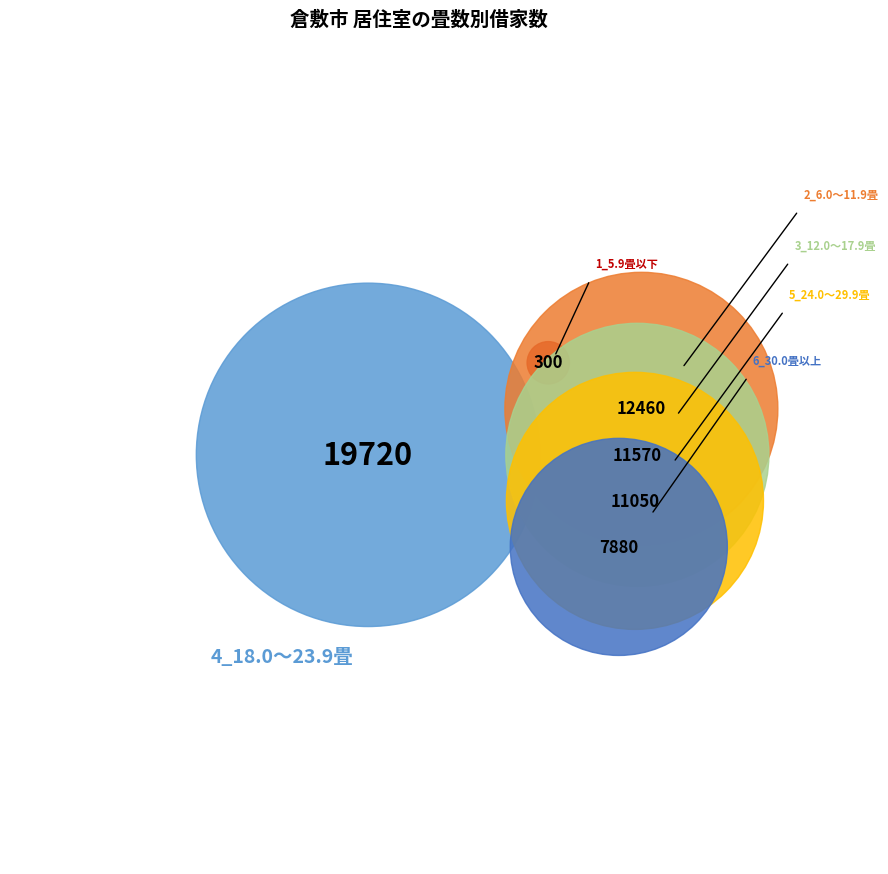

To the nearest percent, what portion does 5_24.0～29.9畳 represent?

18%